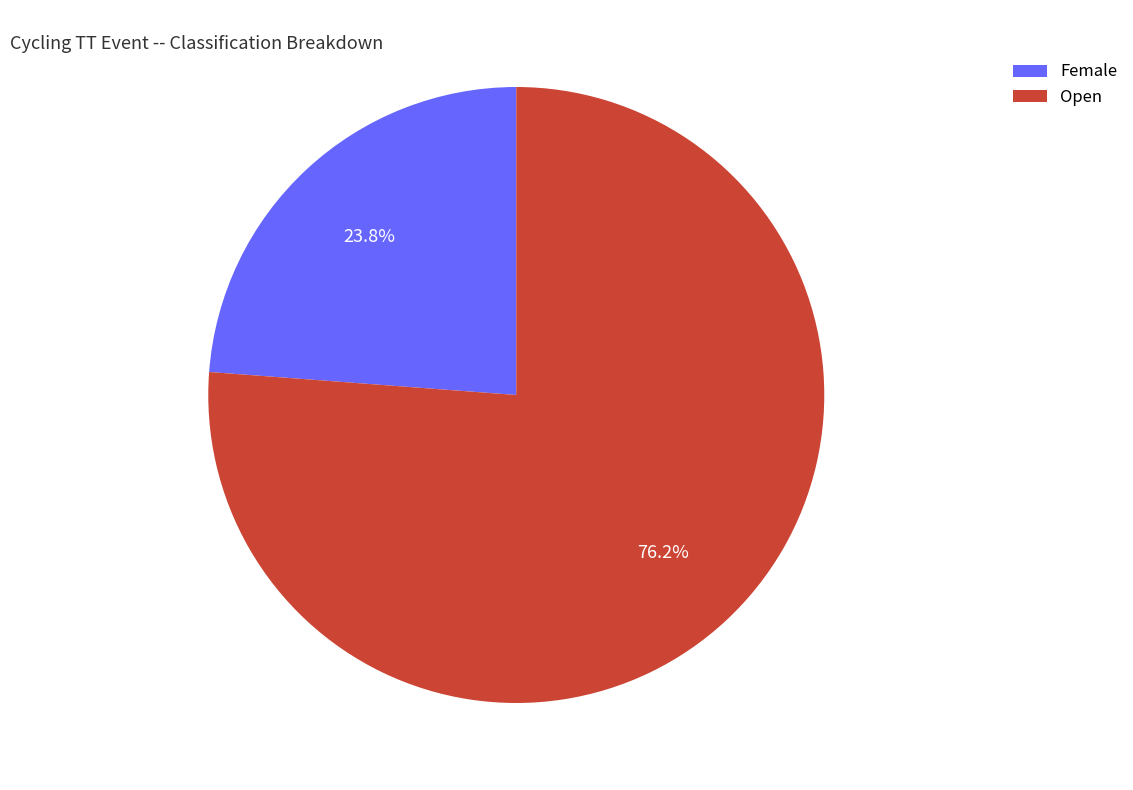

What percentage do Open and Female together represent?

100.0%